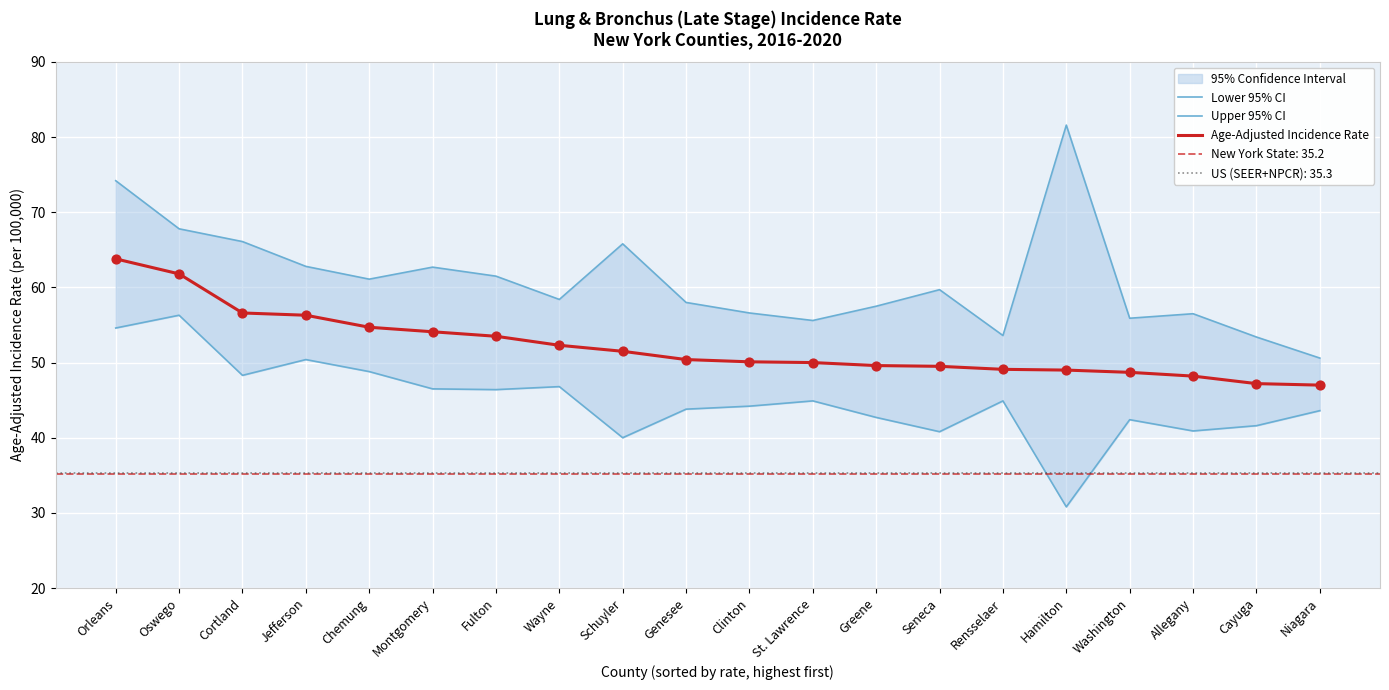

Is the value of Age-Adjusted Incidence Rate at Allegany greater than the value of Lower 95% CI at Cayuga?

Yes